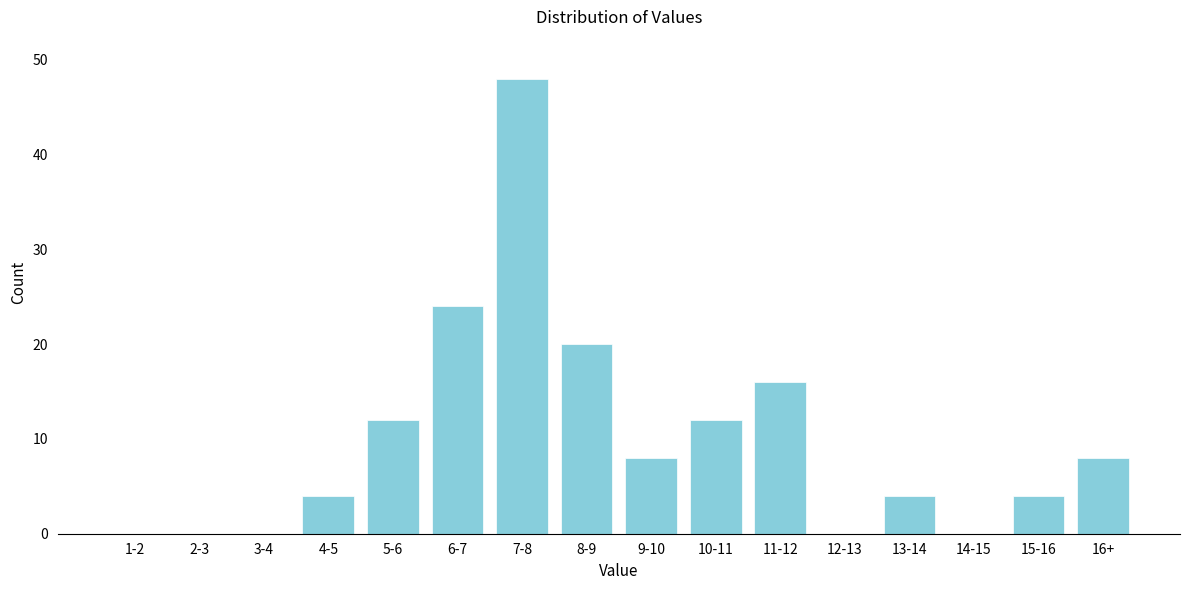

Reading left to right, transcribe all the data shown in this chart.

1-2=0	2-3=0	3-4=0	4-5=4	5-6=12	6-7=24	7-8=48	8-9=20	9-10=8	10-11=12	11-12=16	12-13=0	13-14=4	14-15=0	15-16=4	16+=8